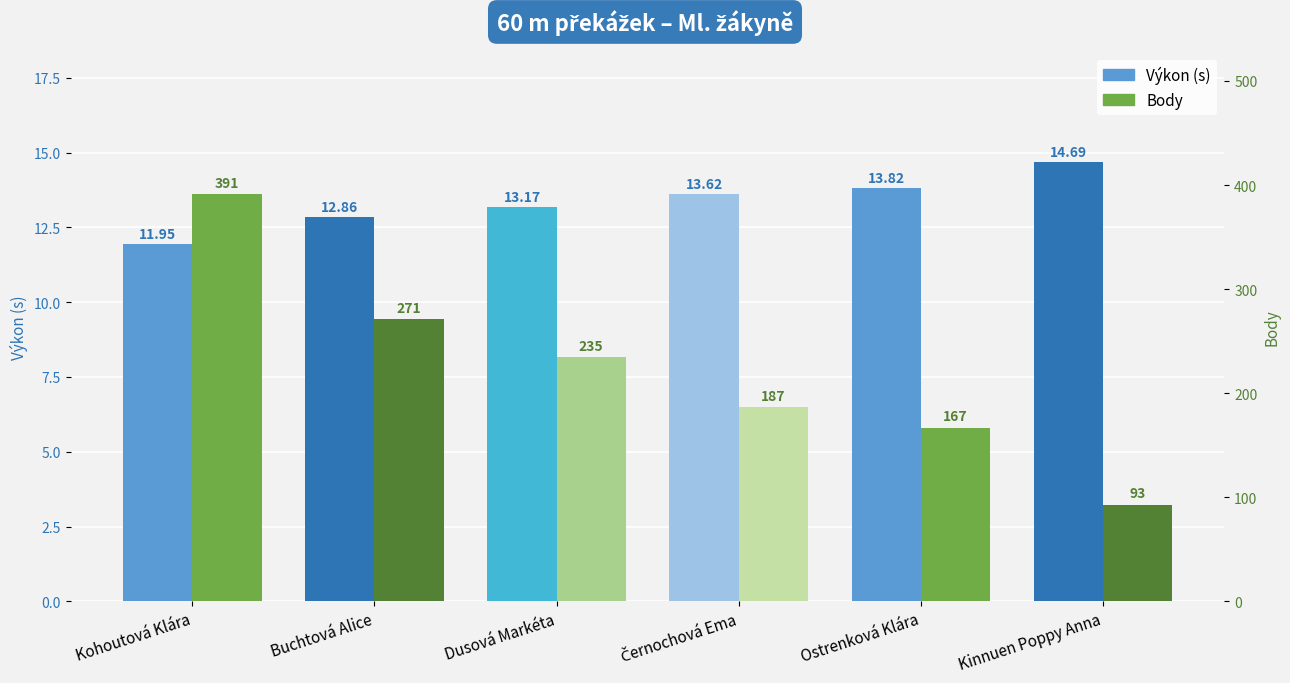

What position from the right is Dusová Markéta?

4